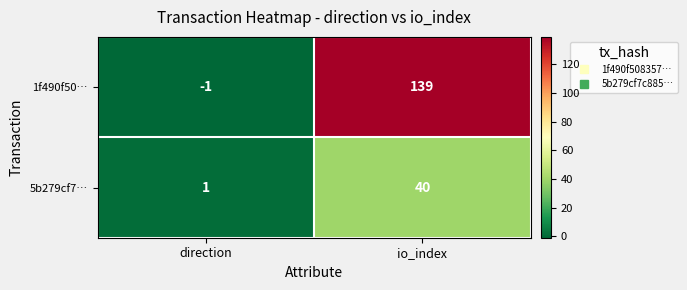

List the series in order of their peak value, lowest first.

5b279cf7…, 1f490f50…